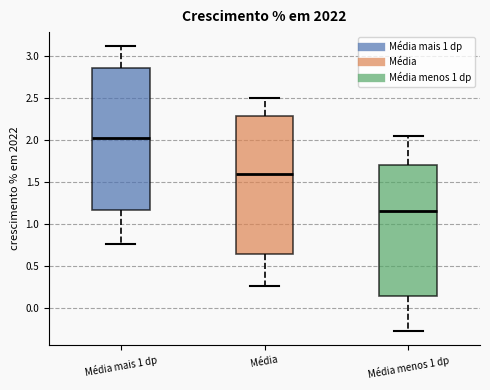

Which box's median line is the lowest?

Média menos 1 dp